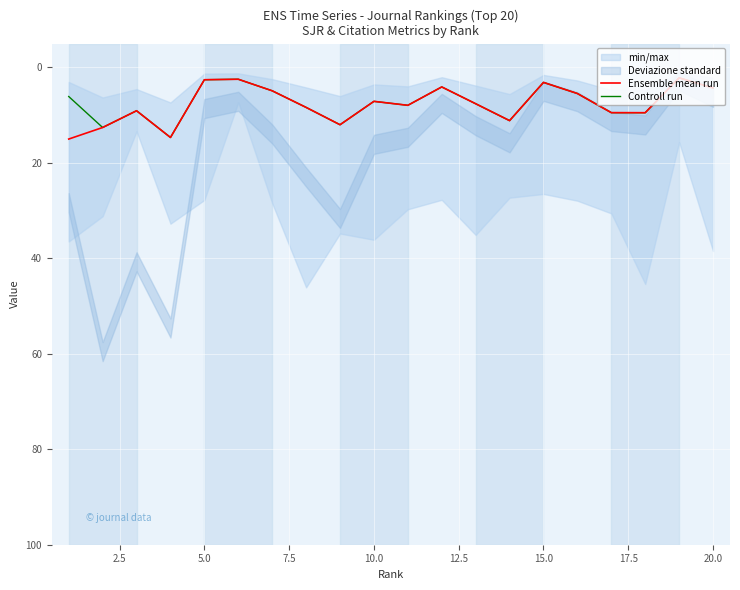

What is the minimum value for Controll run?

2.2